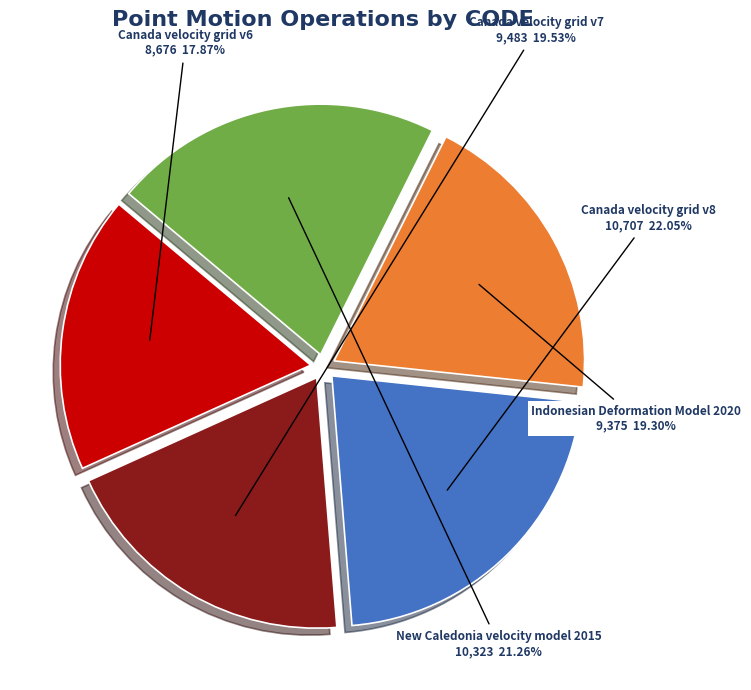

What percentage do Canada velocity grid v6 and Indonesian Deformation Model 2020 together represent?

37.2%